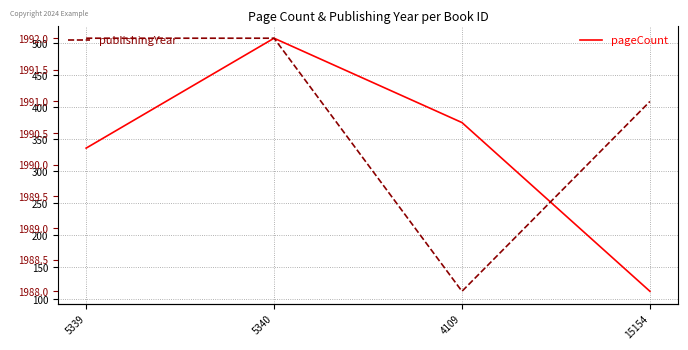

Which category has the lowest value in the pageCount series?

15154